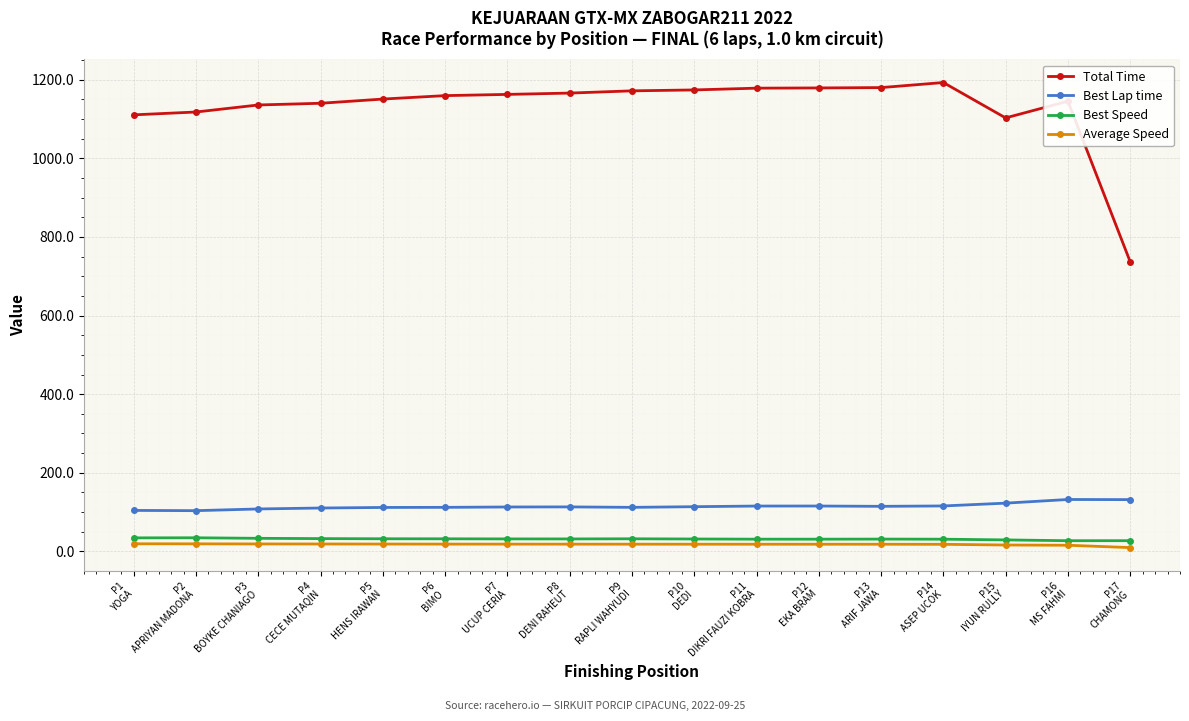

What are all the series names shown in the legend?

Total Time, Best Lap time, Best Speed, Average Speed